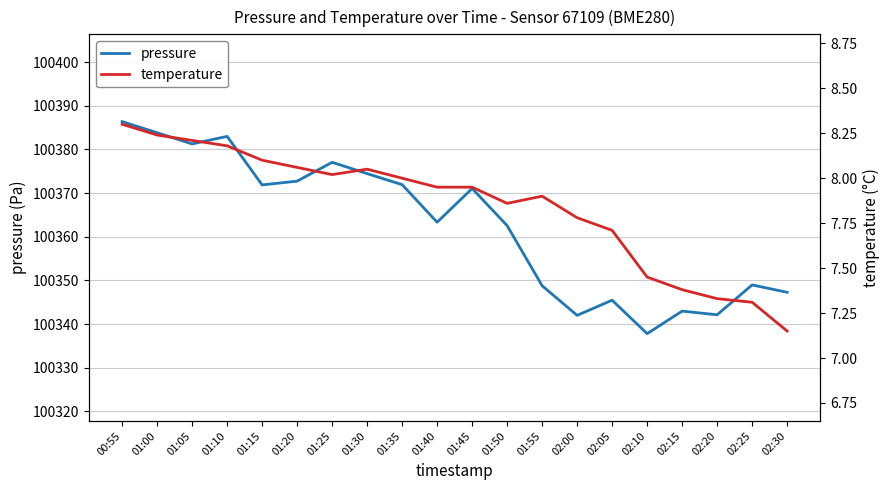

What is the spread (max minus min) of values at 01:10?

100374.8